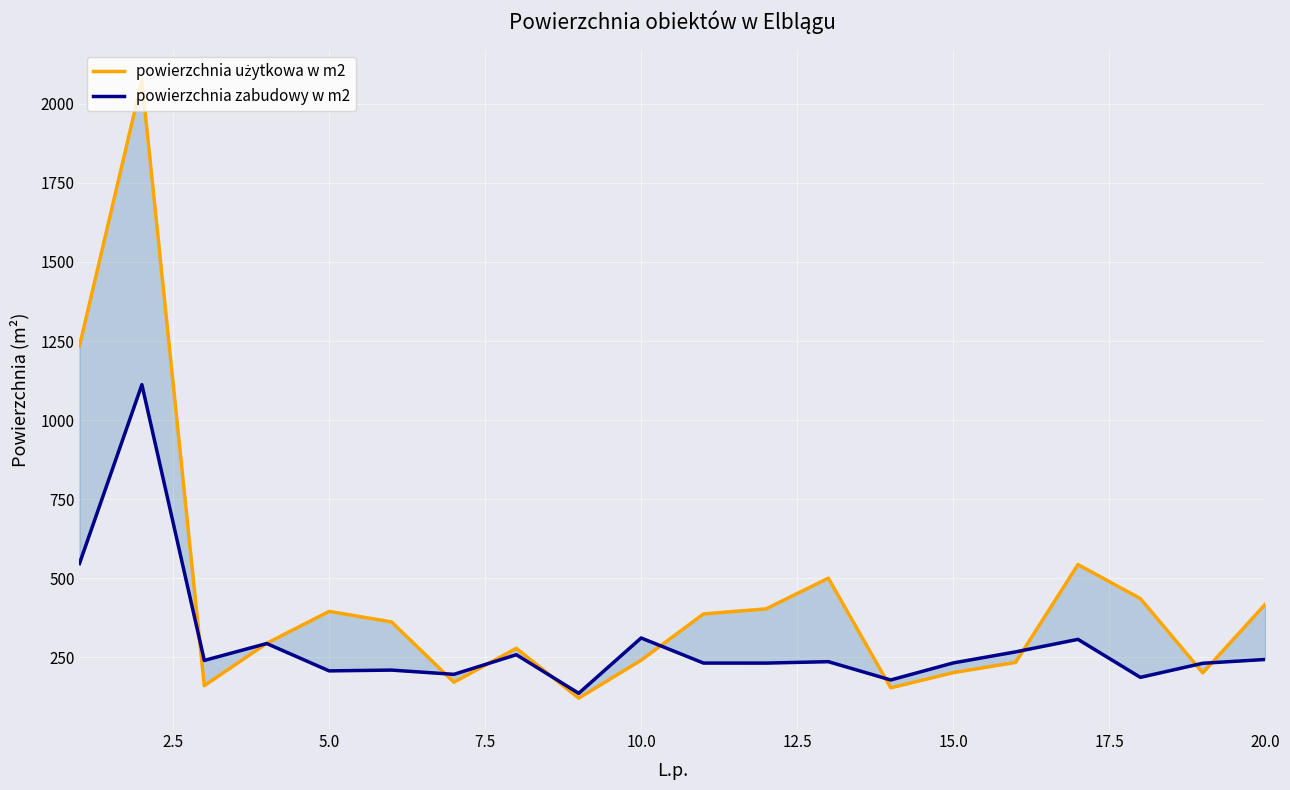

Between 5.0 and 7.5, which series saw the biggest shift?

powierzchnia użytkowa w m2